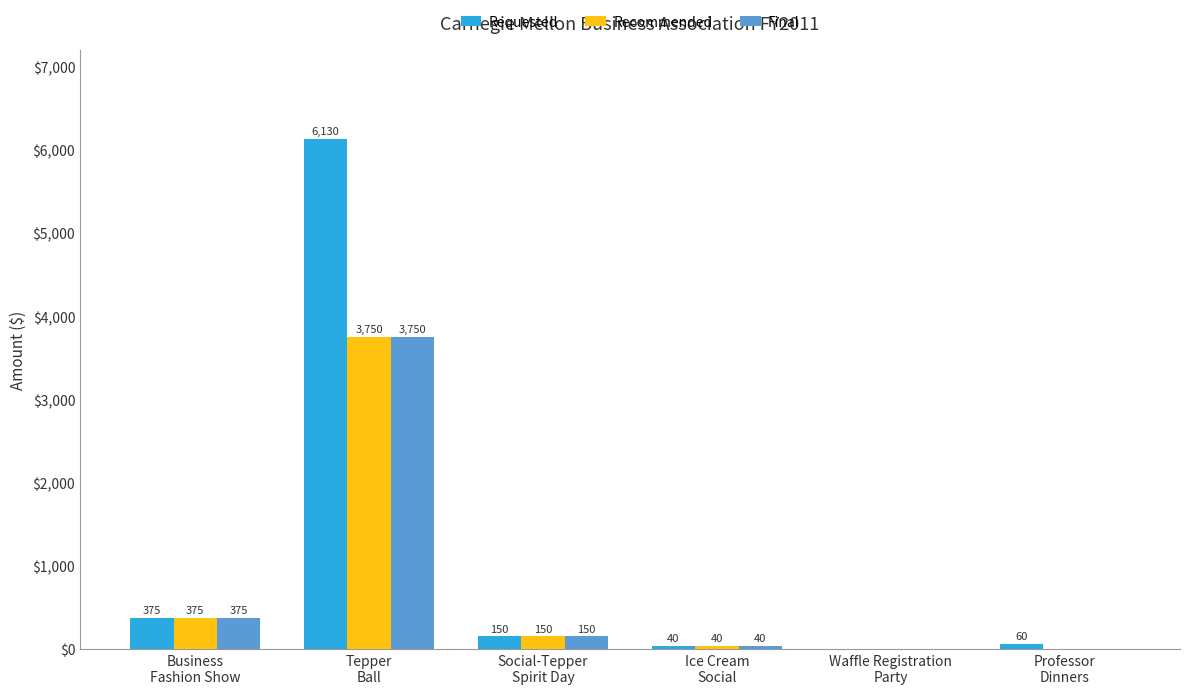

What is the sum of all Recommended values?

4315